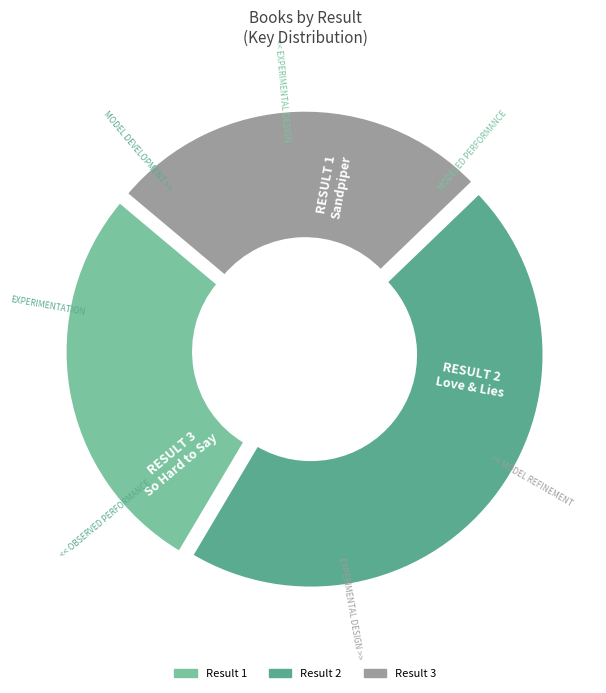

Rank the categories by value from lowest to highest.

Result 3, Result 1, Result 2